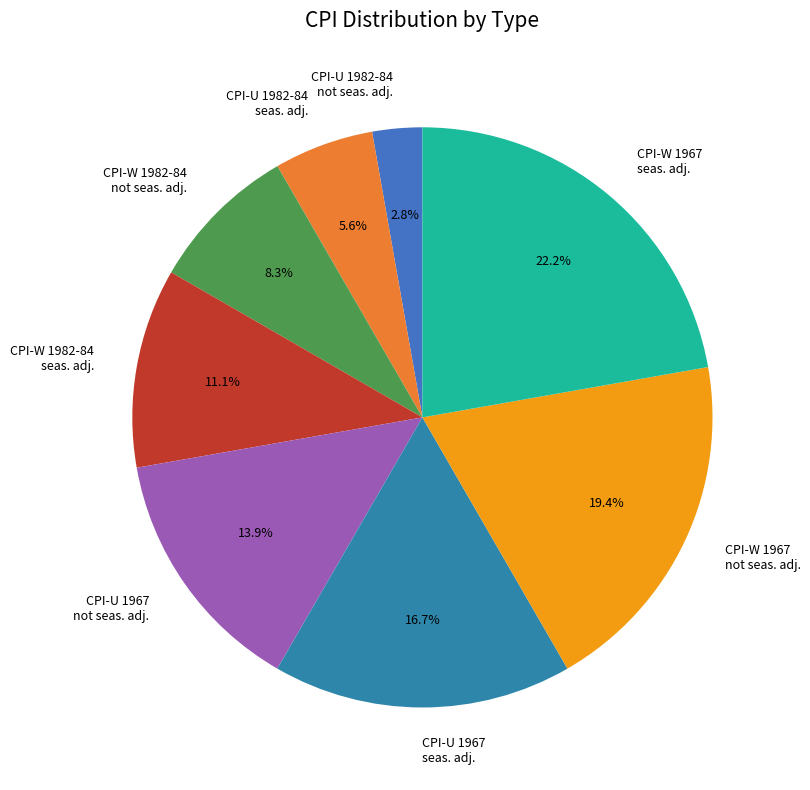

Is there any slice that represents more than half of the pie?

No